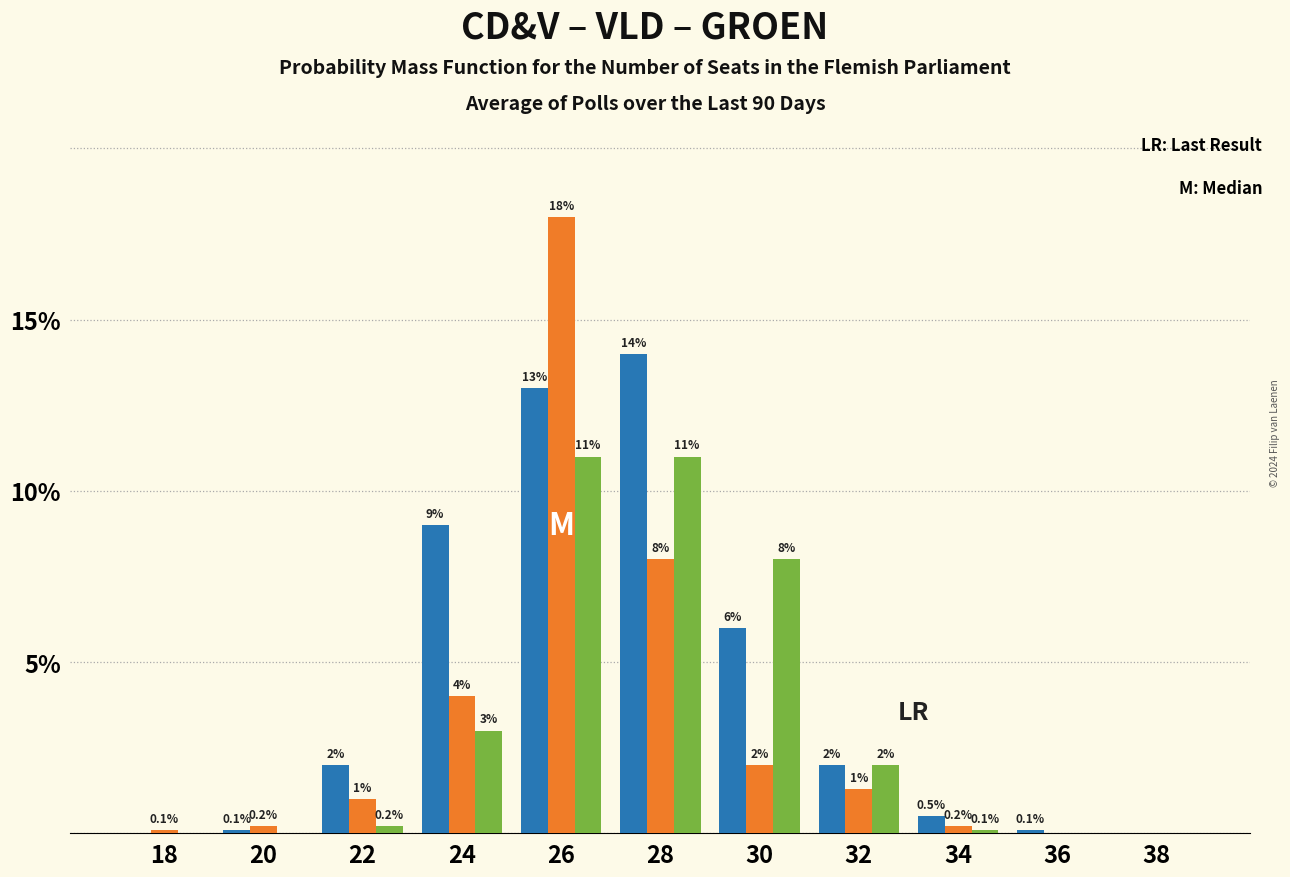

Which category has the highest value across all series?

26